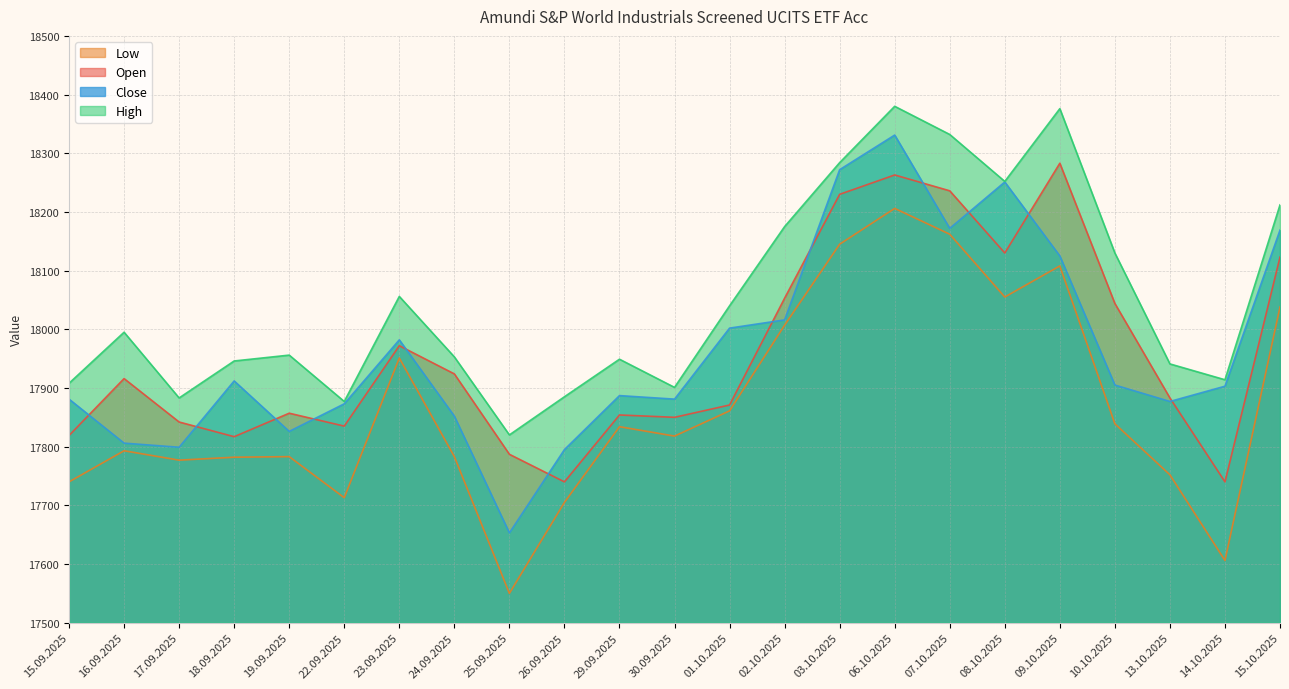

What is the smallest value displayed?

17550